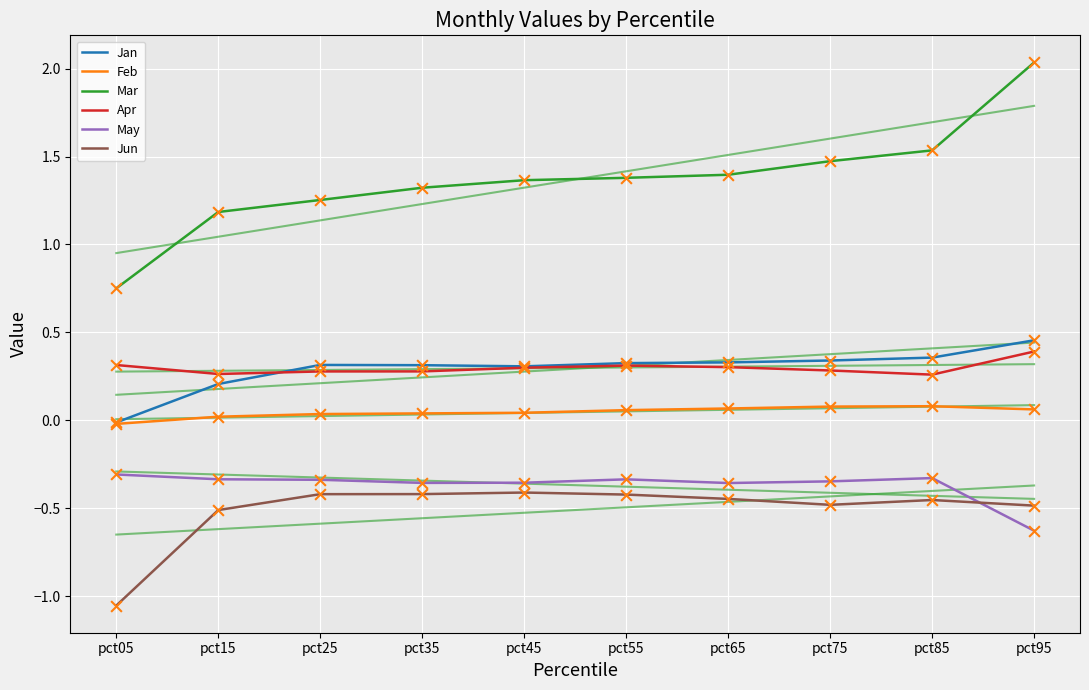

Which series contains the highest Y value?

Mar